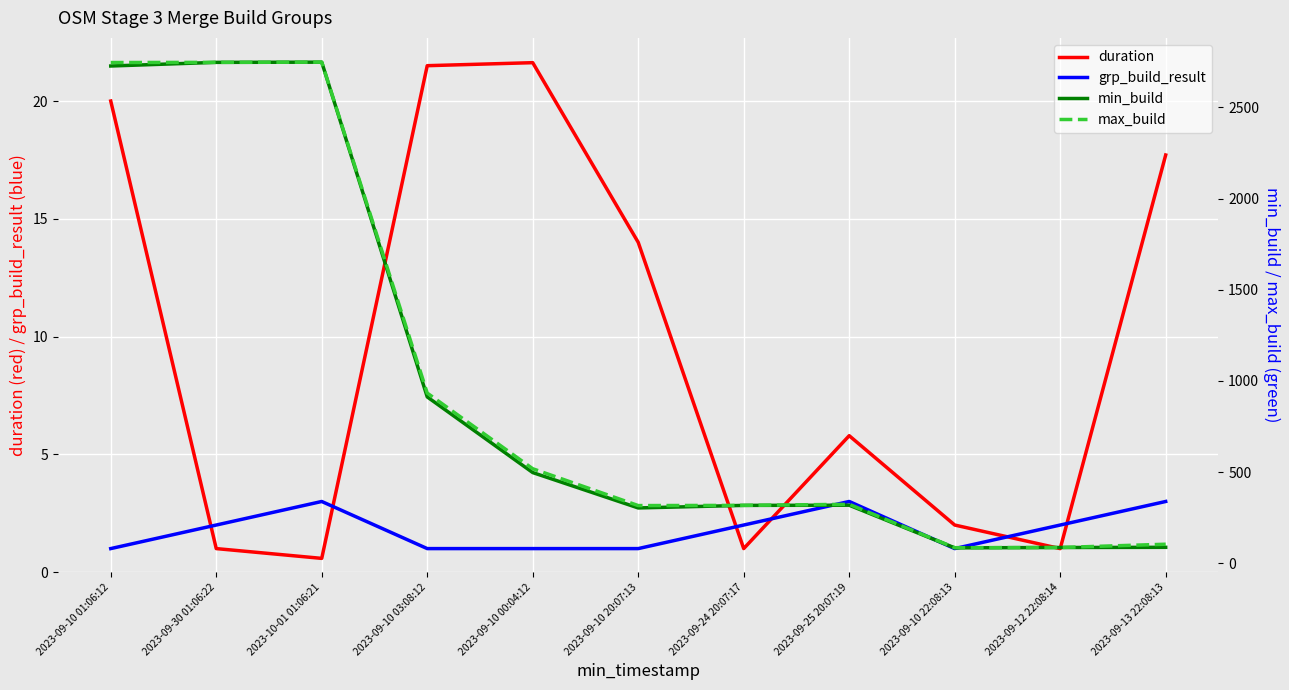

Reading left to right, transcribe all the data shown in this chart.

duration: 2023-09-10 01:06:12=20.0	2023-09-30 01:06:22=1.0	2023-10-01 01:06:21=0.6	2023-09-10 03:08:12=21.5	2023-09-10 00:04:12=21.6	2023-09-10 20:07:13=14.0	2023-09-24 20:07:17=1.0	2023-09-25 20:07:19=5.8	2023-09-10 22:08:13=2.0	2023-09-12 22:08:14=1.0	2023-09-13 22:08:13=17.7
grp_build_result: 2023-09-10 01:06:12=1.0	2023-09-30 01:06:22=2.0	2023-10-01 01:06:21=3.0	2023-09-10 03:08:12=1.0	2023-09-10 00:04:12=1.0	2023-09-10 20:07:13=1.0	2023-09-24 20:07:17=2.0	2023-09-25 20:07:19=3.0	2023-09-10 22:08:13=1.0	2023-09-12 22:08:14=2.0	2023-09-13 22:08:13=3.0
min_build: 2023-09-10 01:06:12=2727.0	2023-09-30 01:06:22=2747.0	2023-10-01 01:06:21=2748.0	2023-09-10 03:08:12=912.0	2023-09-10 00:04:12=497.0	2023-09-10 20:07:13=303.0	2023-09-24 20:07:17=317.0	2023-09-25 20:07:19=318.0	2023-09-10 22:08:13=84.0	2023-09-12 22:08:14=86.0	2023-09-13 22:08:13=87.0
max_build: 2023-09-10 01:06:12=2746.0	2023-09-30 01:06:22=2747.0	2023-10-01 01:06:21=2748.0	2023-09-10 03:08:12=933.0	2023-09-10 00:04:12=518.0	2023-09-10 20:07:13=316.0	2023-09-24 20:07:17=317.0	2023-09-25 20:07:19=323.0	2023-09-10 22:08:13=85.0	2023-09-12 22:08:14=86.0	2023-09-13 22:08:13=104.0